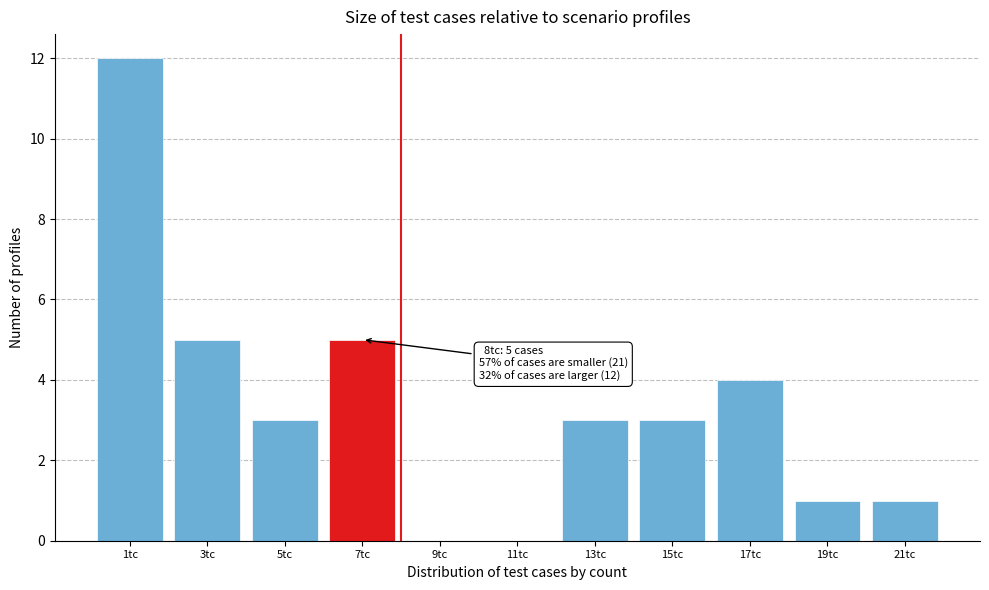

Reading left to right, list all the values displayed in this chart.

1tc=12	3tc=5	5tc=3	7tc=5	9tc=0	11tc=0	13tc=3	15tc=3	17tc=4	19tc=1	21tc=1